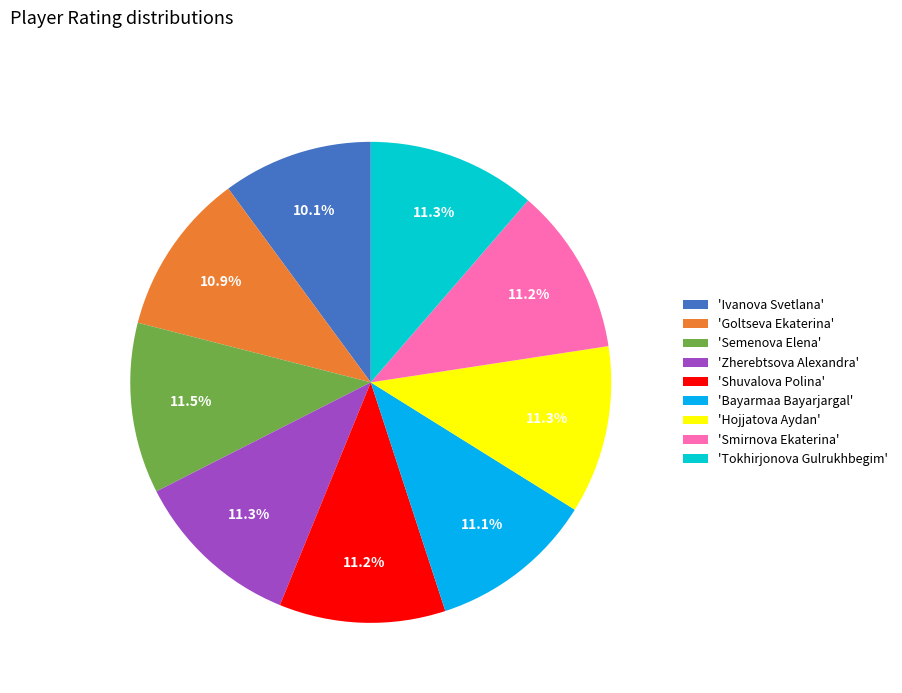

How many slices are in this pie chart?

9